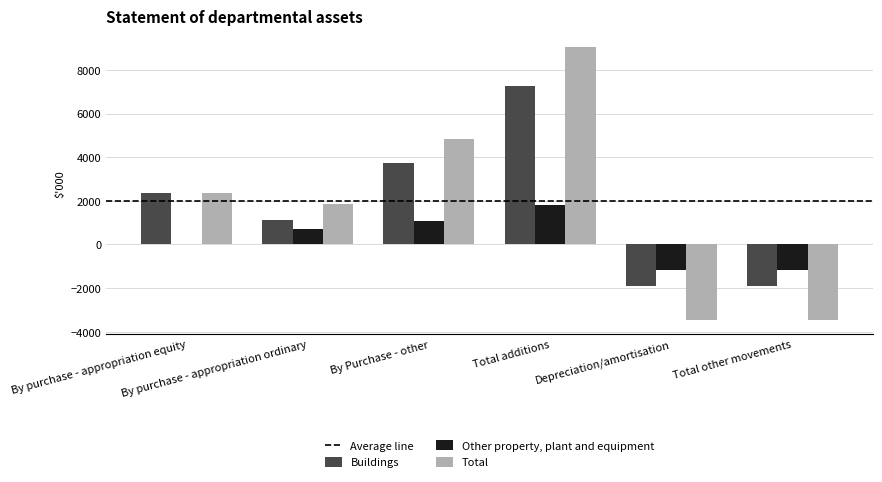

How many groups of bars are there?

6